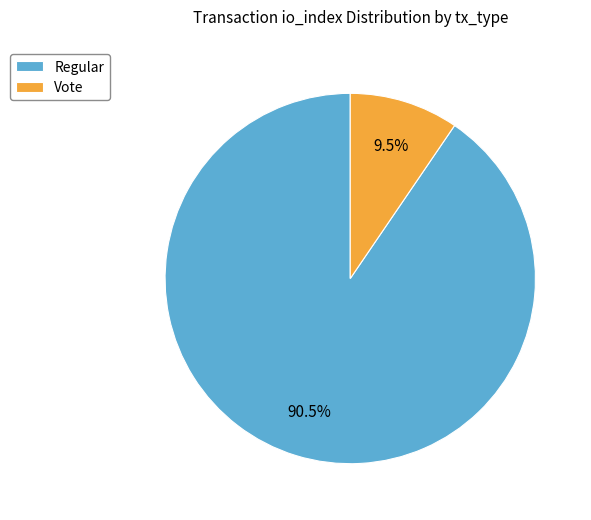

Which category accounts for the majority?

Regular